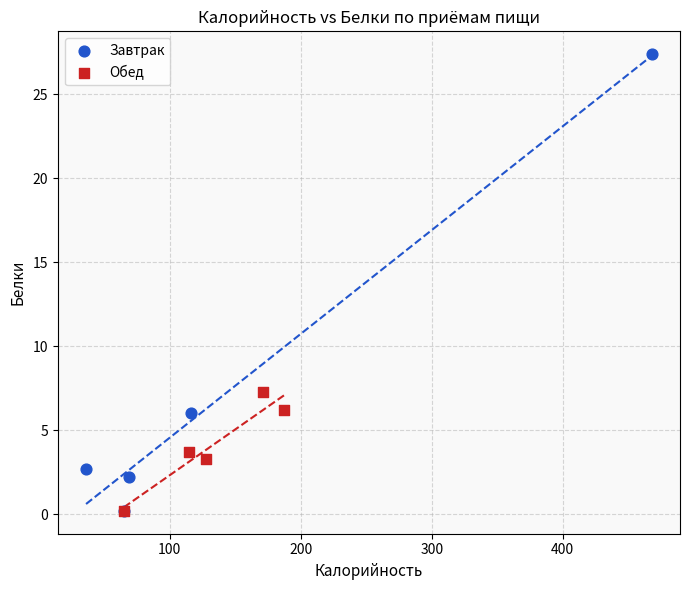

Which series has the largest Y range (max minus min)?

Завтрак